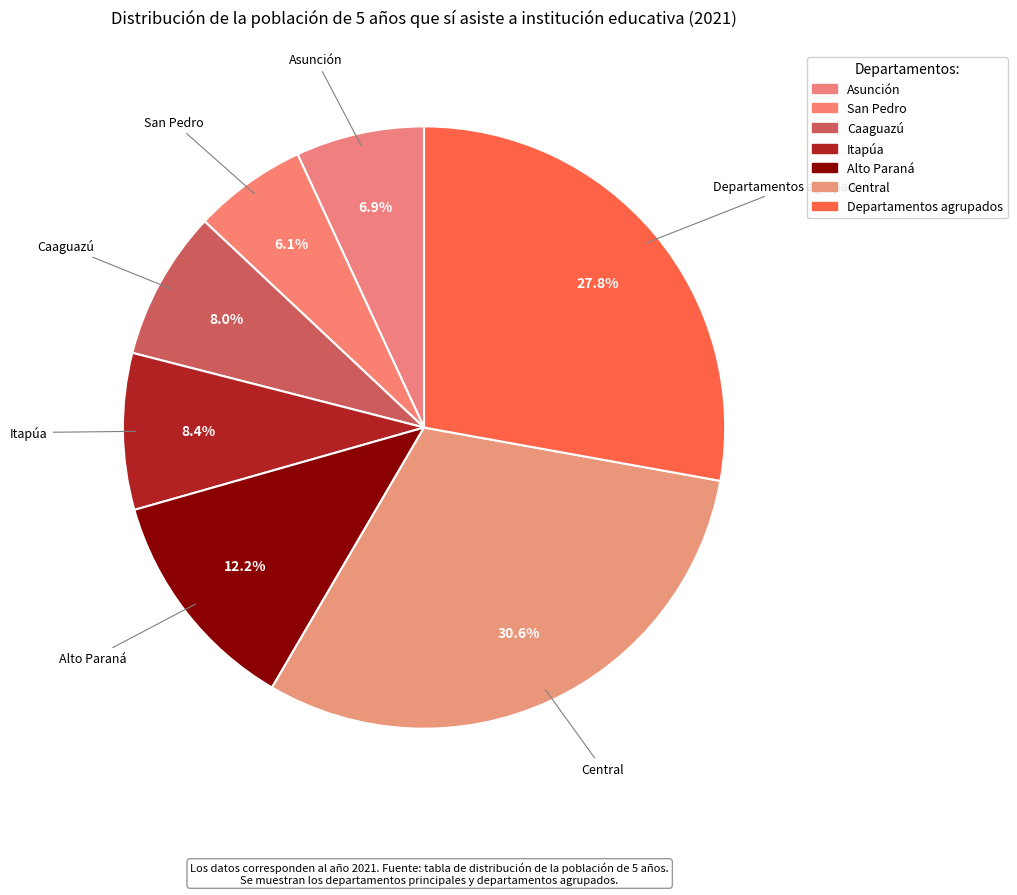

To the nearest percent, what portion does San Pedro represent?

6%